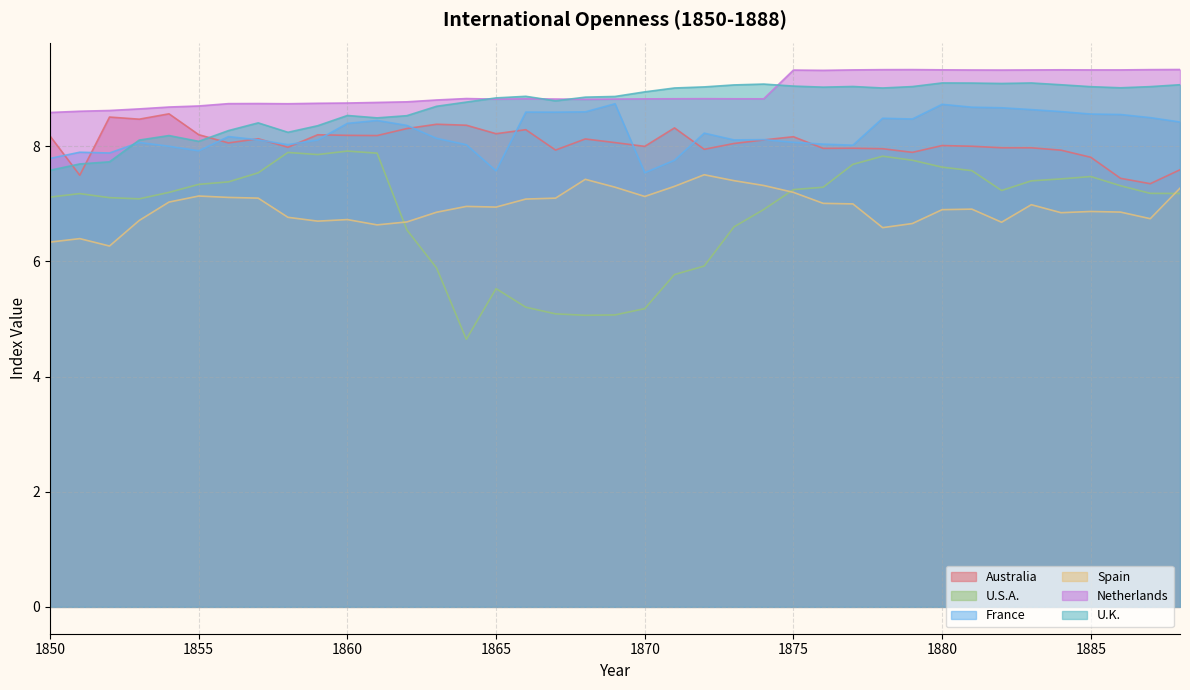

Is it true that France equals 8.5 at 1879?

True